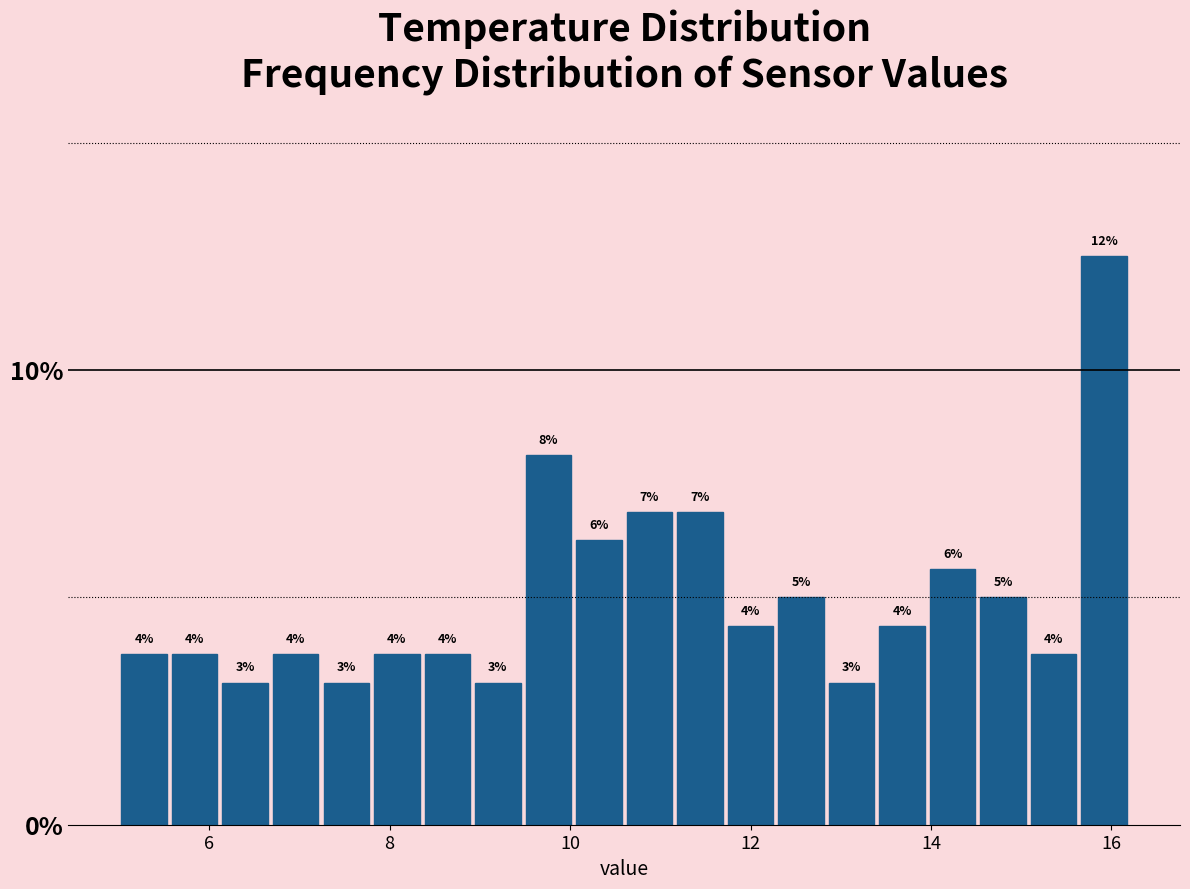

Around what value on the x-axis is the tallest bar? Give the approximate position of its centre, as read against the axis.

16.0